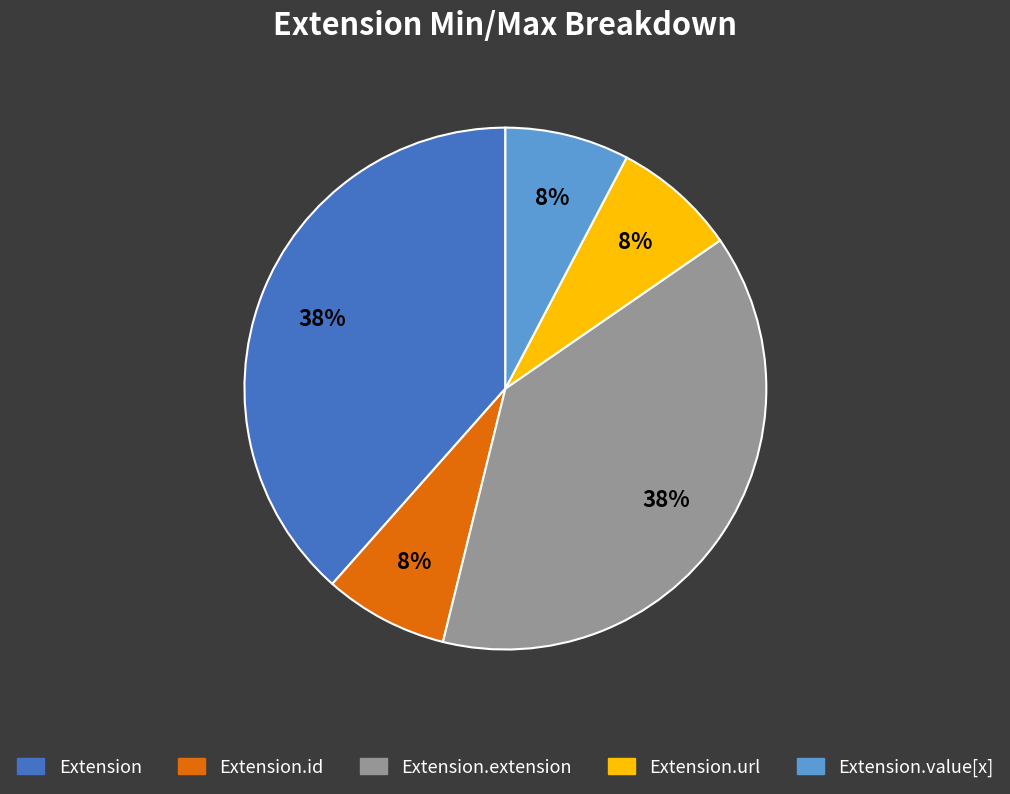

How many segments does this pie chart have?

5